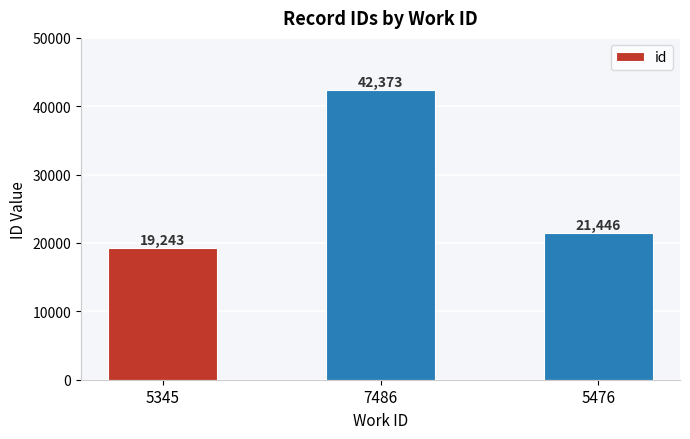

Where does the data first go above 21446?

7486